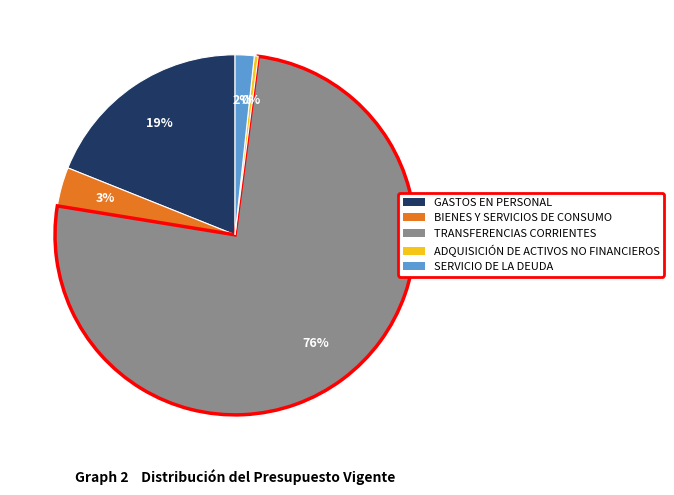

The TRANSFERENCIAS CORRIENTES slice represents 76% of the pie. True or false?

True